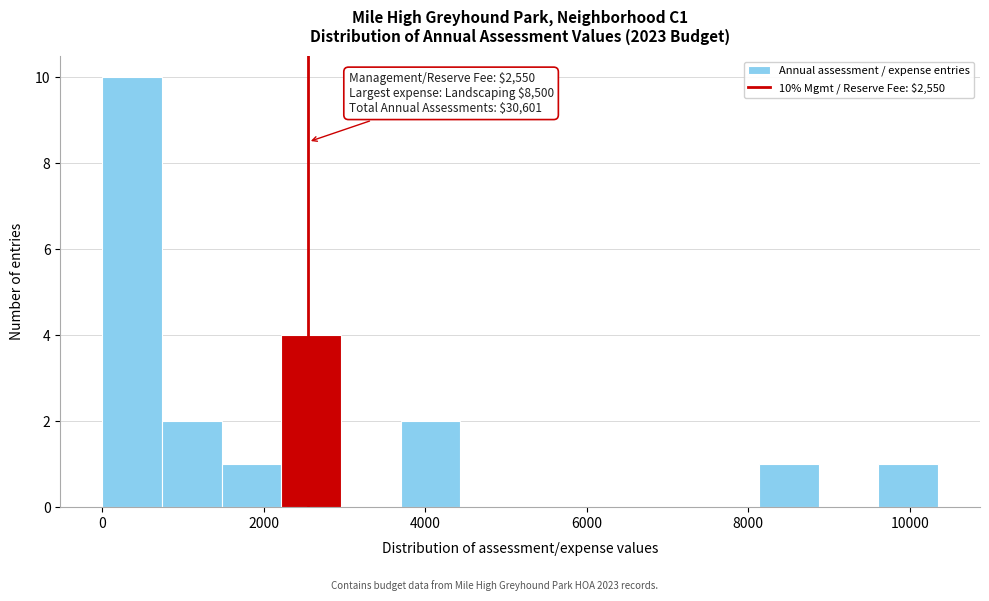

Around what value on the x-axis is the tallest bar? Give the approximate position of its centre, as read against the axis.

400